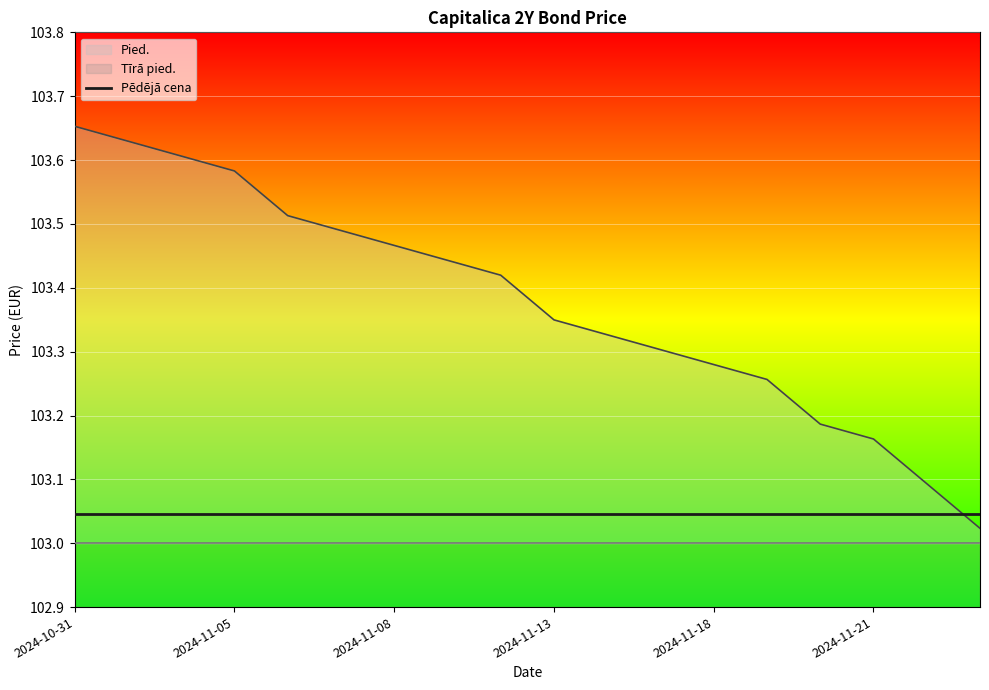

Count the number of categories in the chart.

18